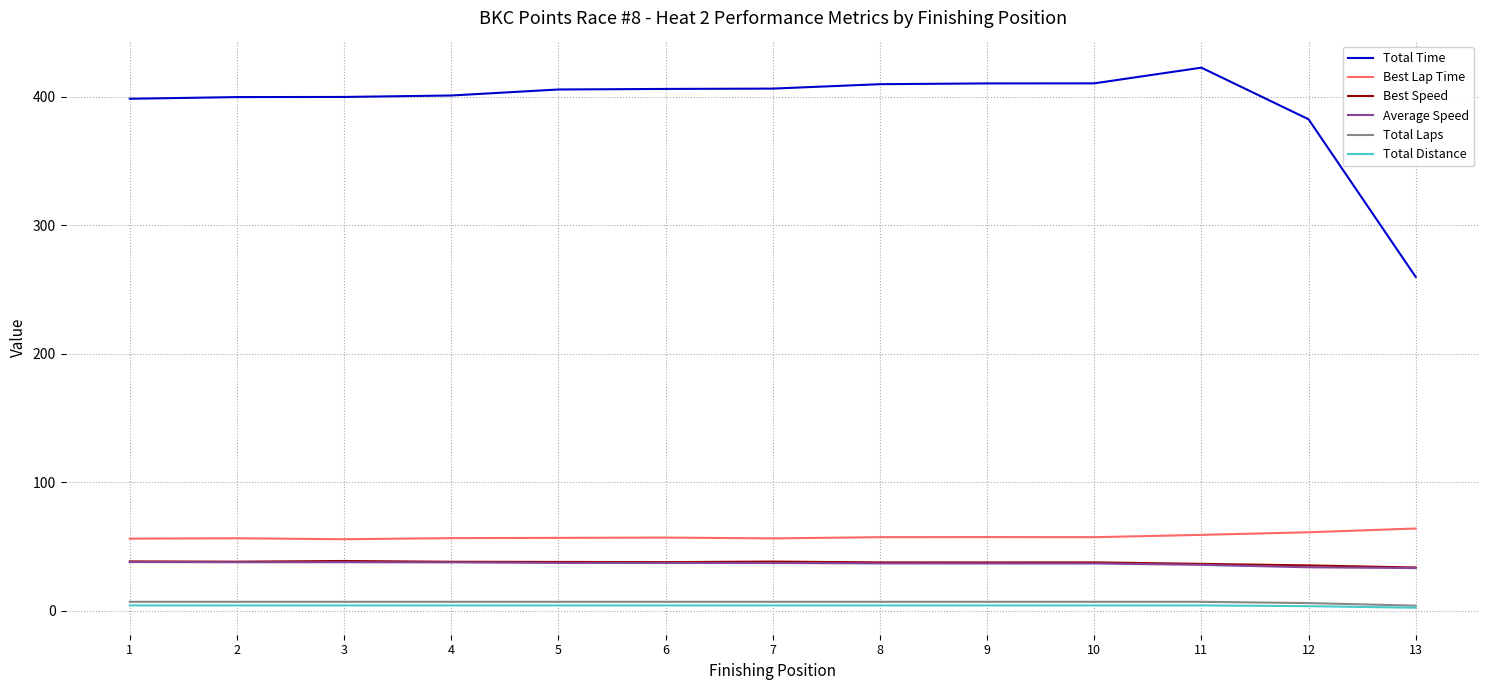

What is the total value across all series at 2?

543.6